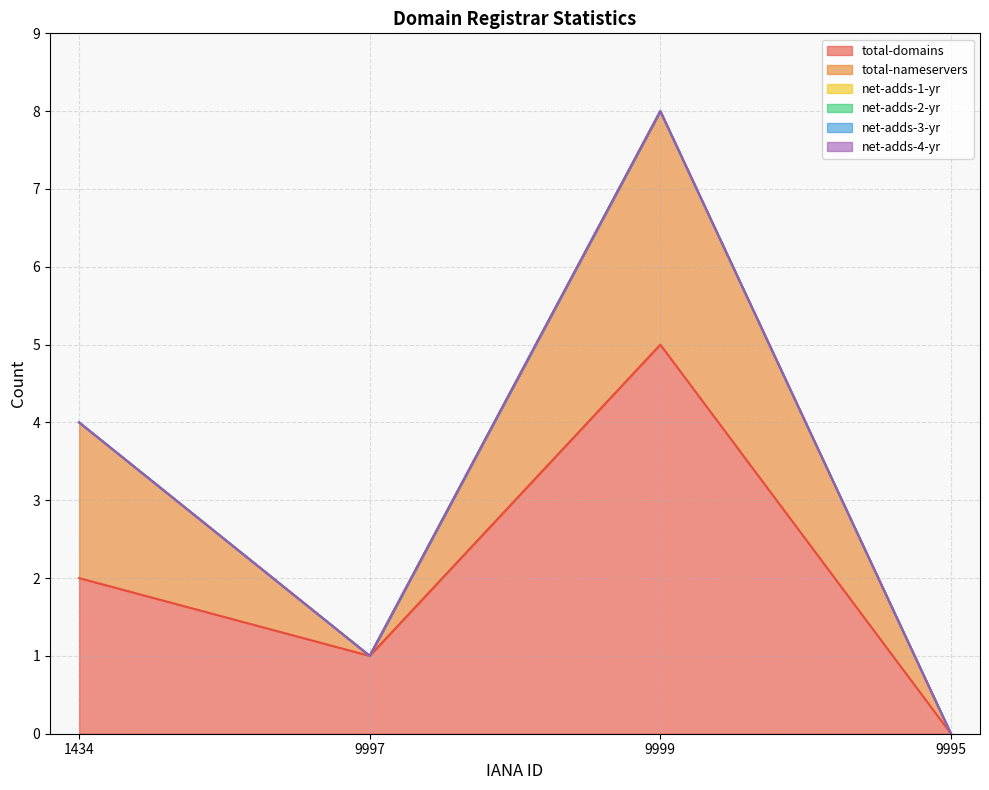

True or false: net-adds-2-yr and total-nameservers intersect in this chart.

False